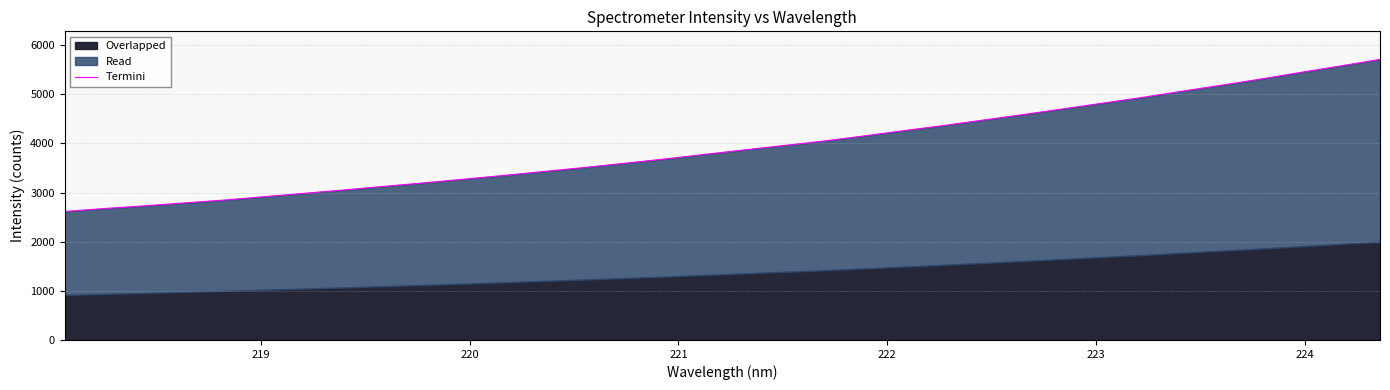

What is the difference between the maximum and second lowest values?

3035.5